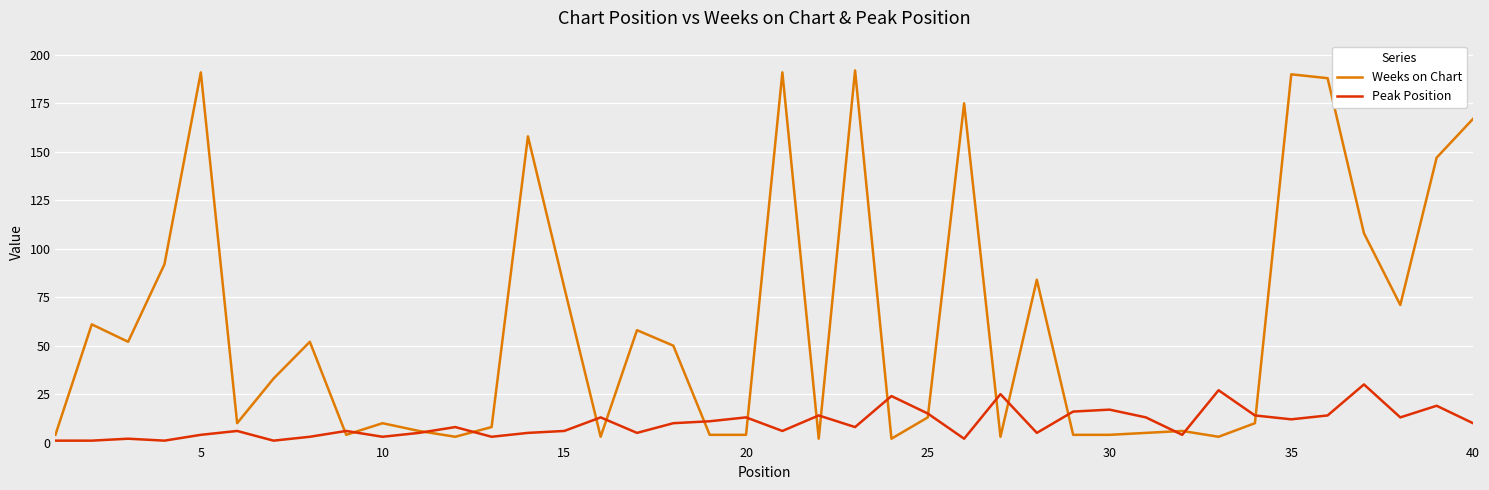

Which series has the largest range (max minus min)?

Weeks on Chart